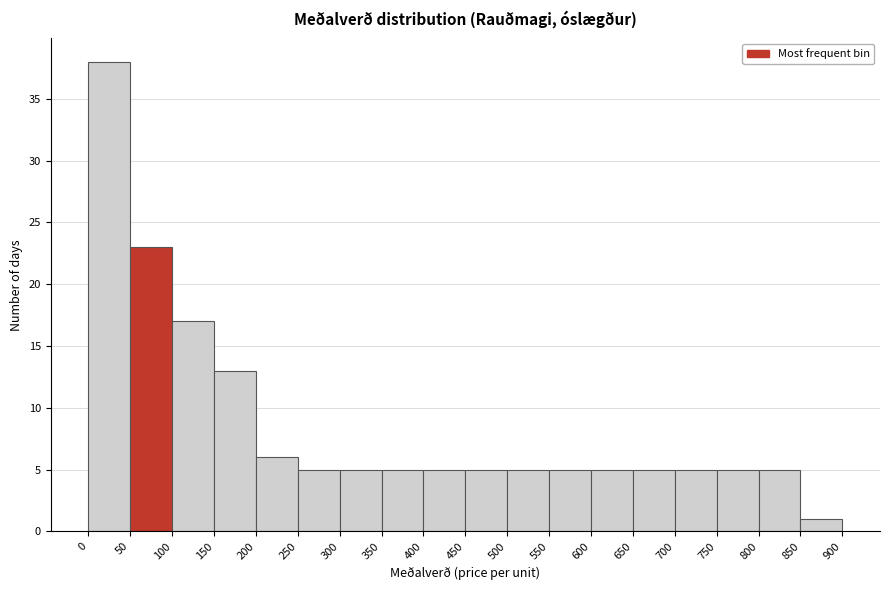

Reading left to right, transcribe this chart: for each bar, give the range it covers on the x-axis and its height. The values are not printed on the chart, so give them approximately, as read against the axis.

0 to 50: 38
50 to 100: 23
100 to 150: 17
150 to 200: 13
200 to 250: 6
250 to 300: 5
300 to 350: 5
350 to 400: 5
400 to 450: 5
450 to 500: 5
500 to 550: 5
550 to 600: 5
600 to 650: 5
650 to 700: 5
700 to 750: 5
750 to 800: 5
800 to 850: 5
850 to 900: 1